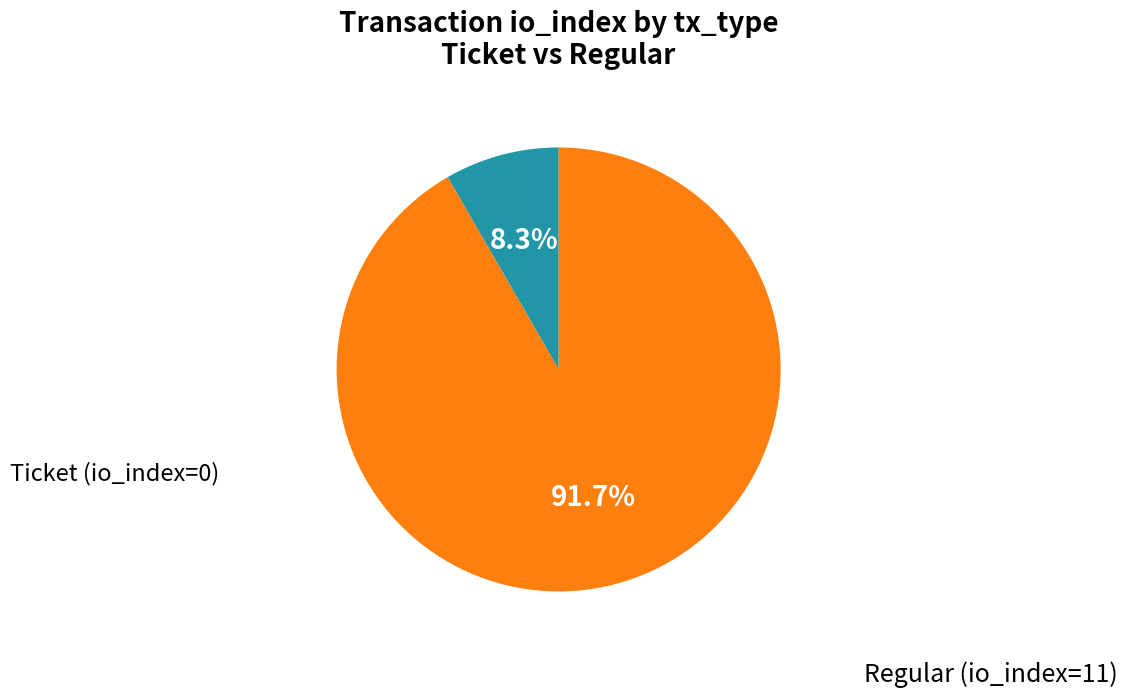

Does any single category account for the majority?

Yes